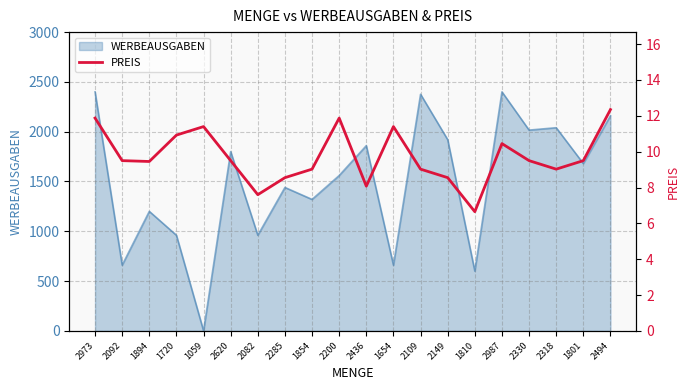

What is the label of the 8th point from the left?

2285